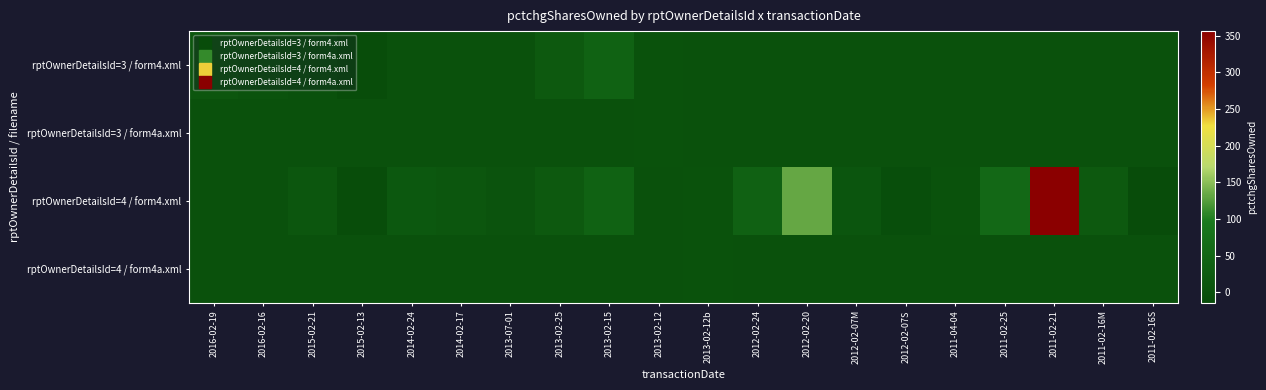

What is the difference between the highest and lowest values at 2011-02-25?

56